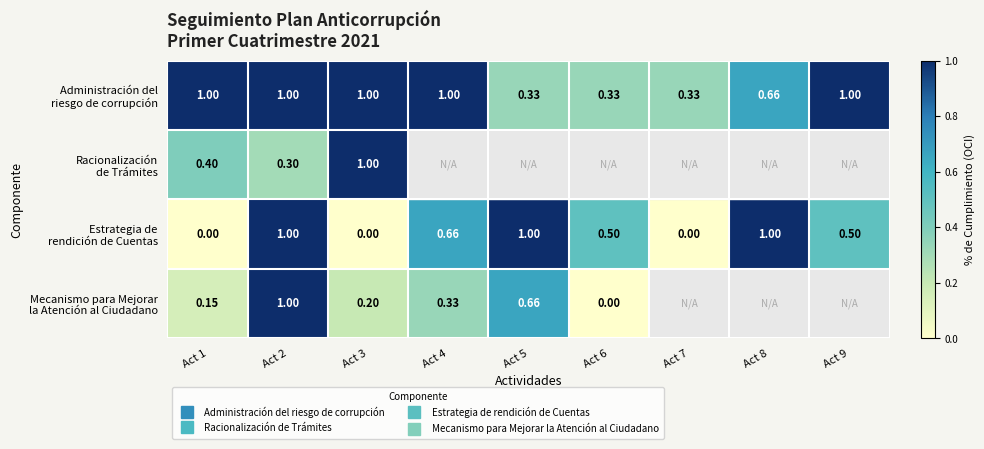

Which series has the largest total across all categories?

Administración del riesgo de corrupción